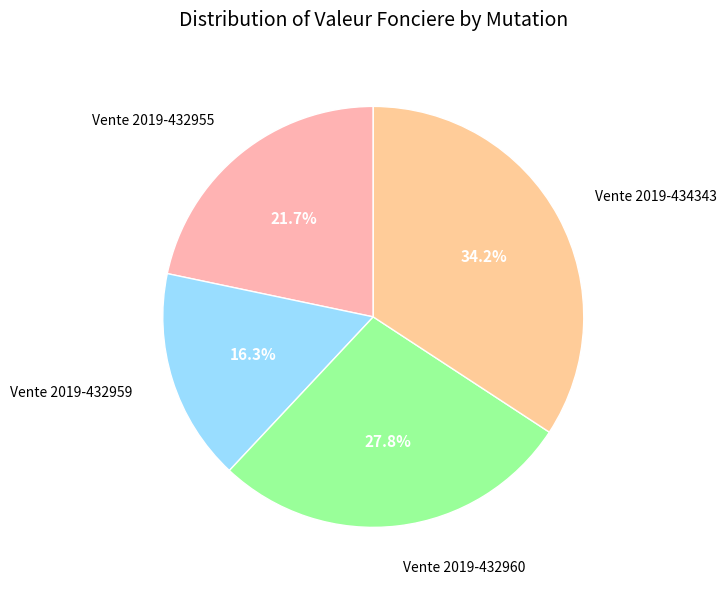

What is the largest slice in the pie chart?

Vente 2019-434343